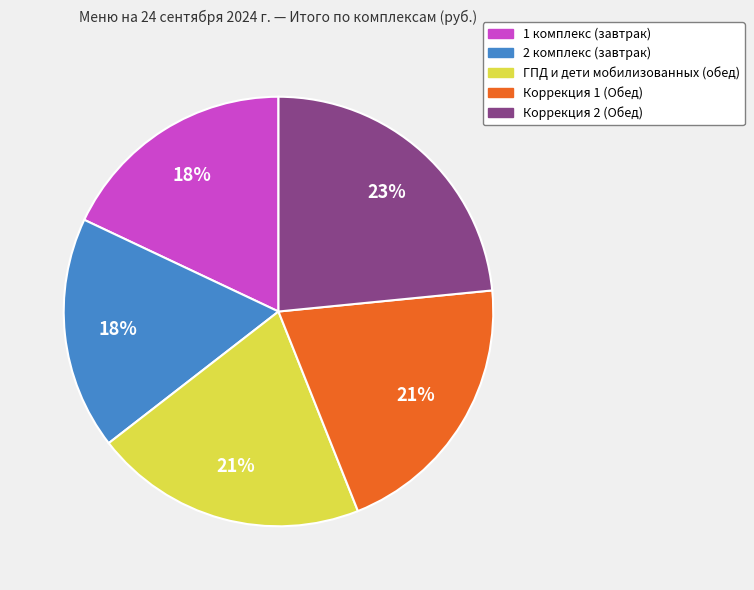

Between Коррекция 2 (Обед) and 1 комплекс (завтрак), which is larger?

Коррекция 2 (Обед)